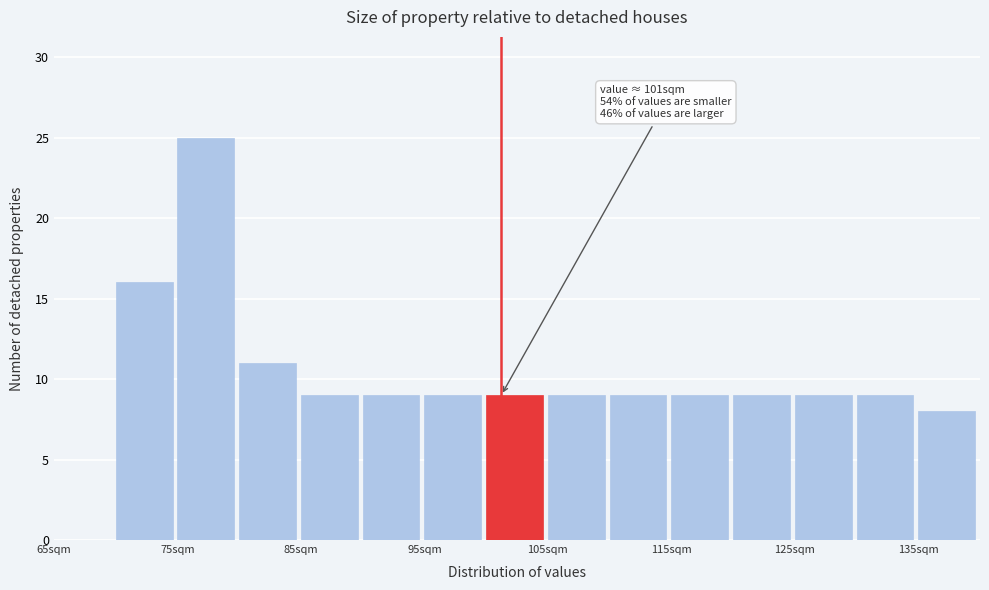

Which range on the x-axis has the tallest bar?

75 to 80